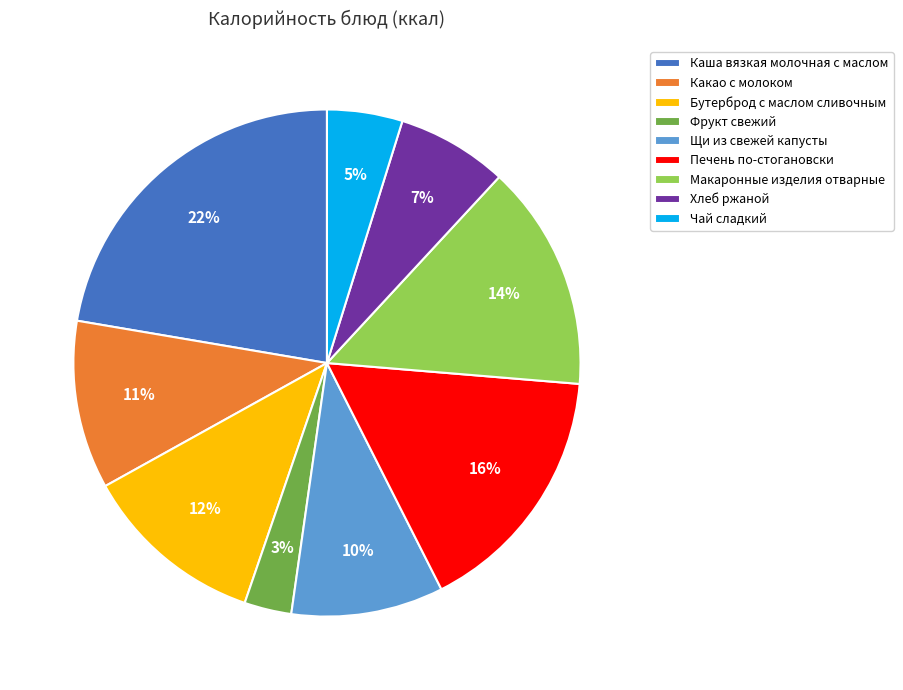

Rank the categories by value from highest to lowest.

Каша вязкая молочная с маслом, Печень по-стогановски, Макаронные изделия отварные, Бутерброд с маслом сливочным, Какао с молоком, Щи из свежей капусты, Хлеб ржаной, Чай сладкий, Фрукт свежий